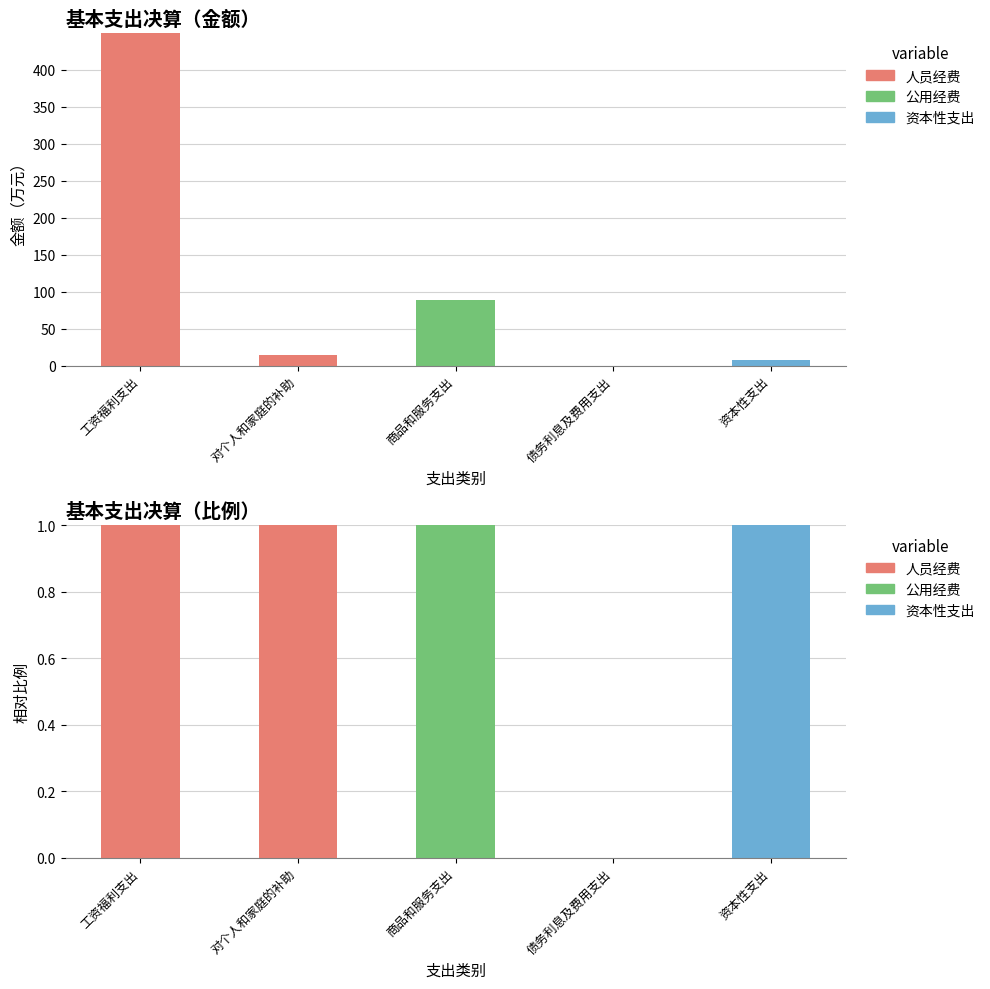

Which has a higher value, 对个人和家庭的补助 or 工资福利支出?

对个人和家庭的补助